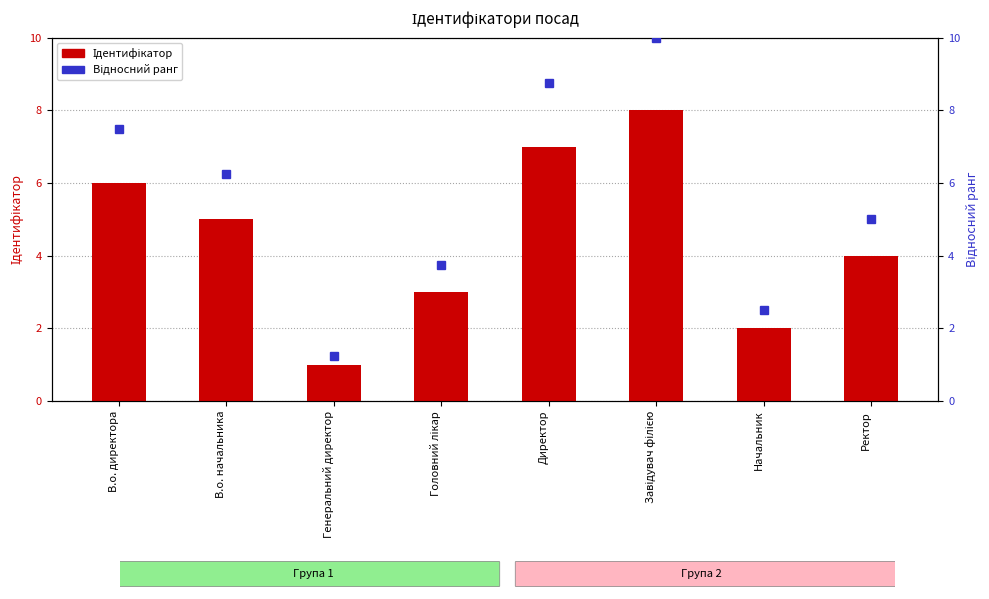

What is the lowest value of the Ідентифікатор series?

1.0